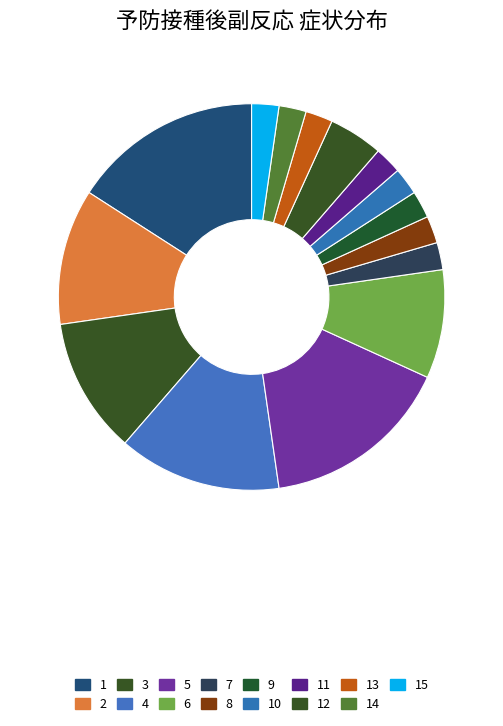

To the nearest percent, what is the average slice percentage?

7%